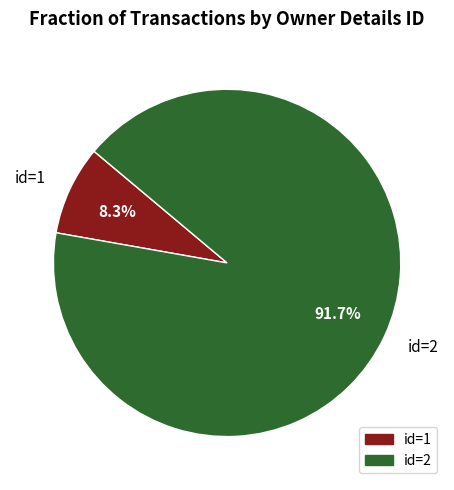

Combined, what portion of the pie is id=1 and id=2?

100.0%